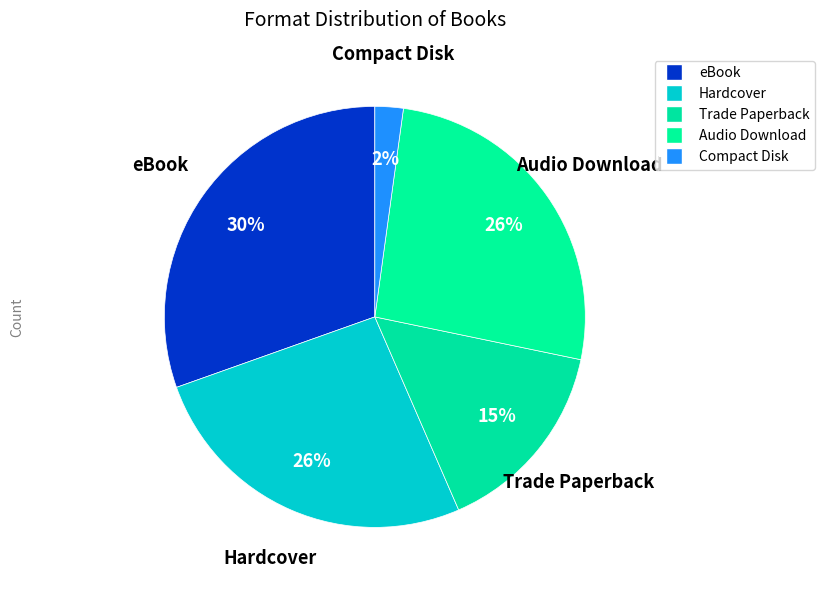

How many slices are in this pie chart?

5